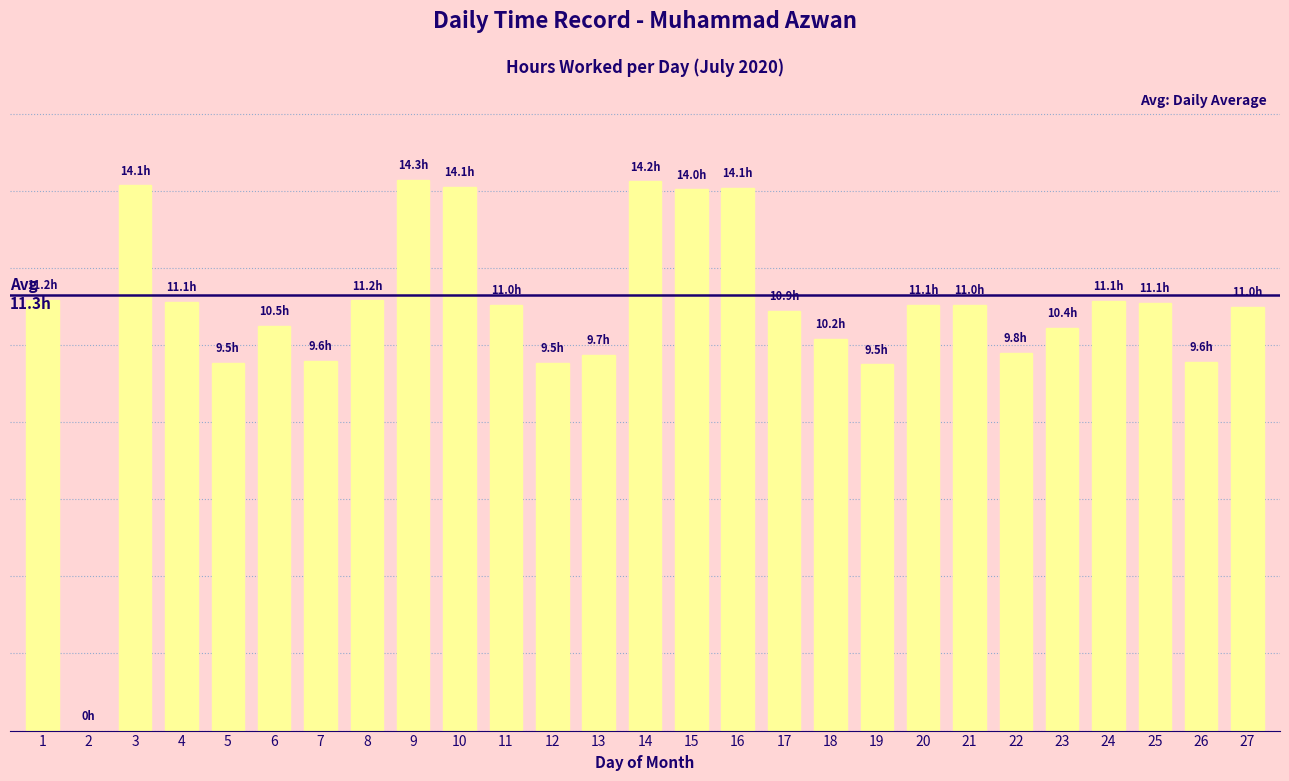

What is the value of the 3rd bar from the left?

14.1